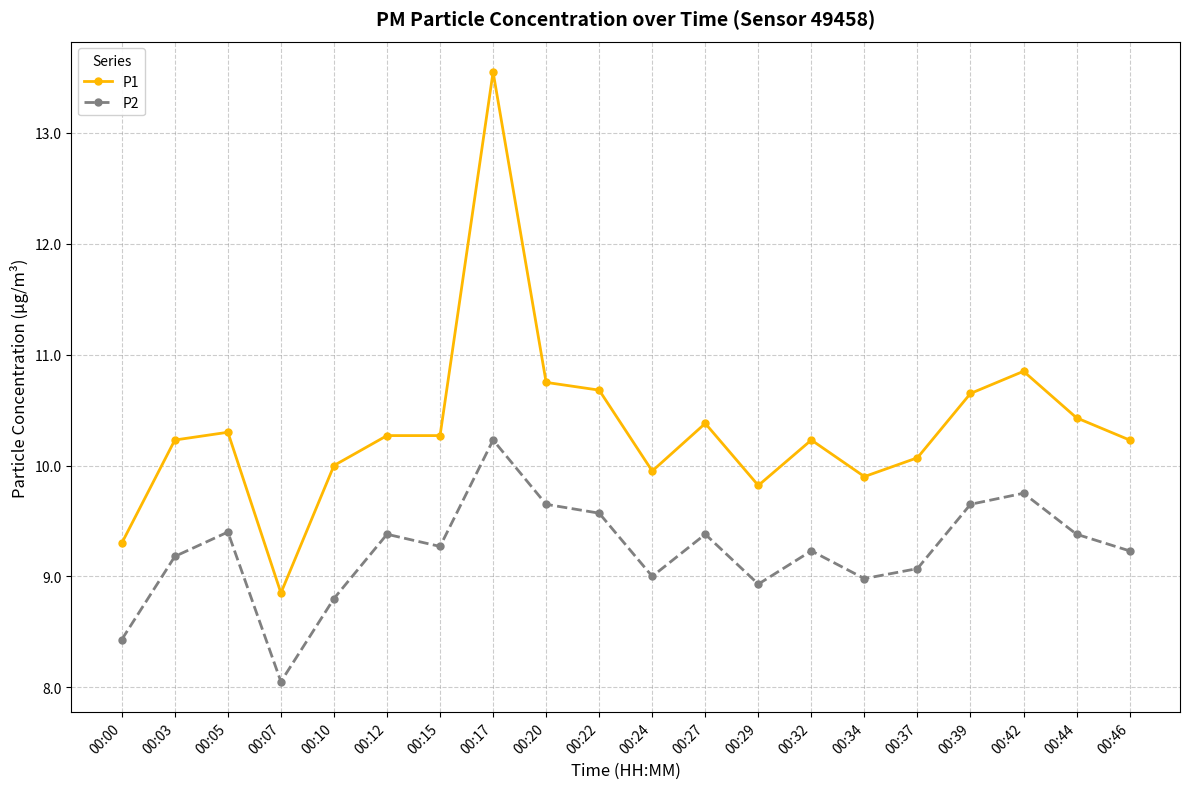

The P2 series shows 3.3 at 00:10. True or false?

False